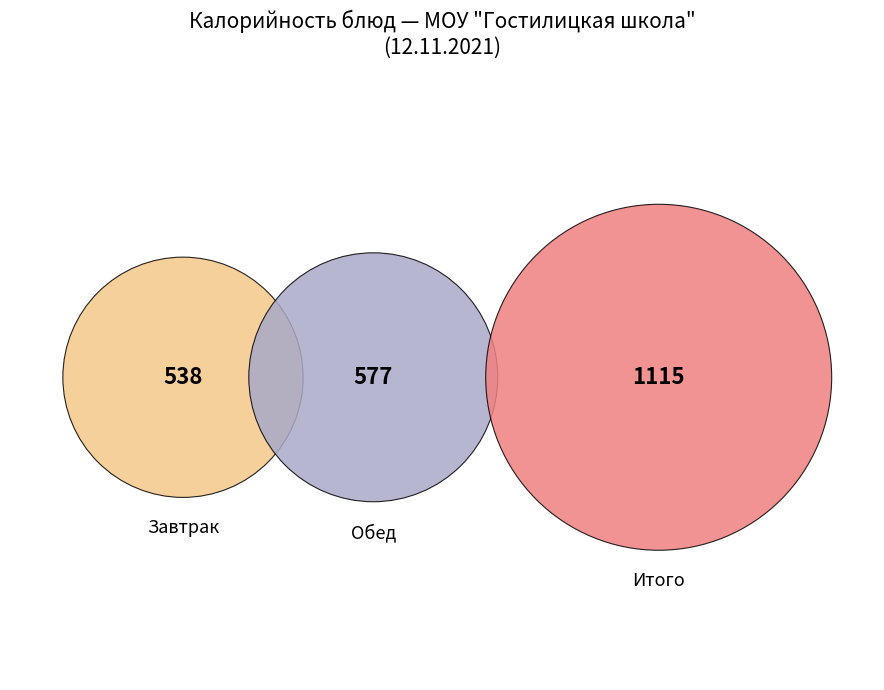

Is there a majority slice in this chart?

No